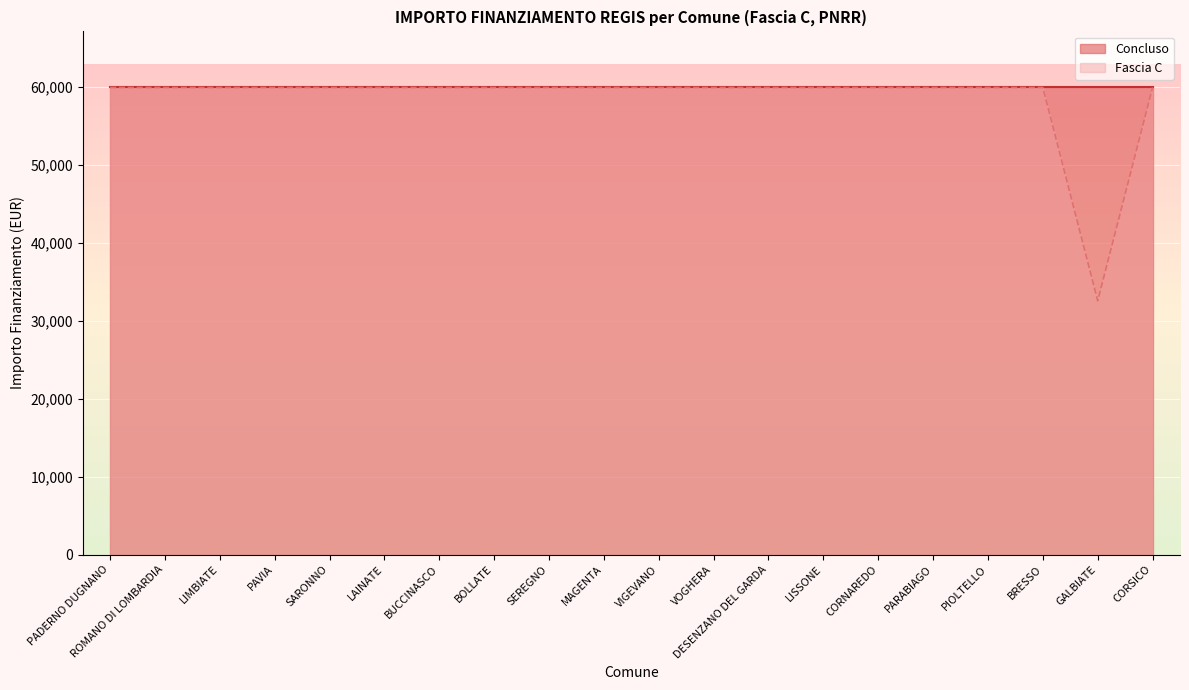

At which category does the chart reach its minimum across all series?

GALBIATE